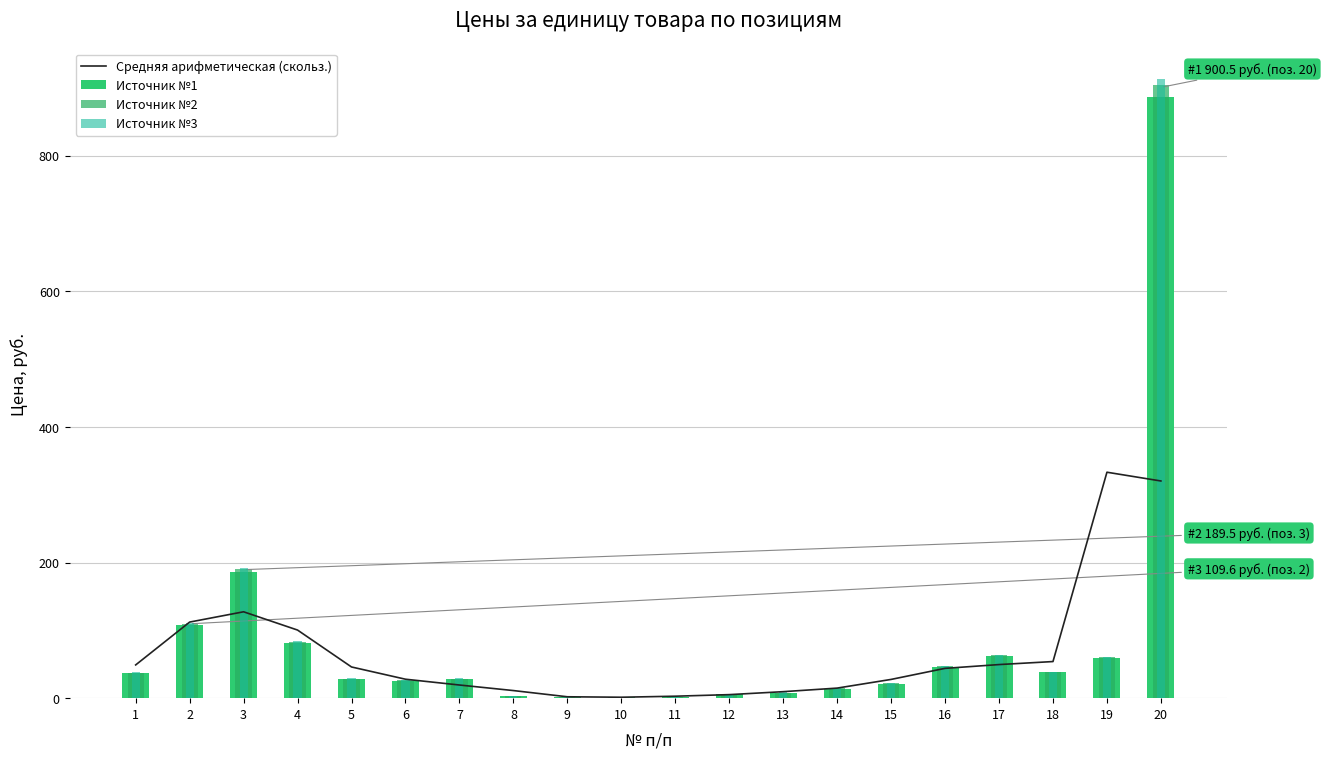

Reading left to right, extract all data points from this chart.

Средняя арифметическая (скольз.): 1=49.0	2=112.2	3=127.3	4=100.4	5=46.0	6=27.9	7=19.4	8=11.2	9=2.0	10=1.4	11=2.9	12=5.2	13=9.6	14=14.8	15=27.6	16=43.9	17=49.5	18=54.0	19=333.1	20=320.2
Источник №1: 1=36.8	2=107.8	3=186.4	4=81.6	5=28.3	6=25.8	7=28.3	8=3.1	9=1.6	10=1.3	11=1.1	12=6.1	13=8.2	14=14.0	15=21.6	16=46.0	17=62.1	18=38.1	19=59.1	20=885.7
Источник №2: 1=37.5	2=110.0	3=190.1	4=83.2	5=28.9	6=26.3	7=28.9	8=3.2	9=1.7	10=1.3	11=1.1	12=6.2	13=8.3	14=14.3	15=22.0	16=46.9	17=63.4	18=38.9	19=60.2	20=903.5
Источник №3: 1=37.9	2=111.1	3=192.0	4=84.0	5=29.2	6=26.6	7=29.2	8=3.2	9=1.7	10=1.4	11=1.2	12=6.3	13=8.4	14=14.4	15=22.3	16=47.3	17=64.0	18=39.2	19=60.8	20=912.3